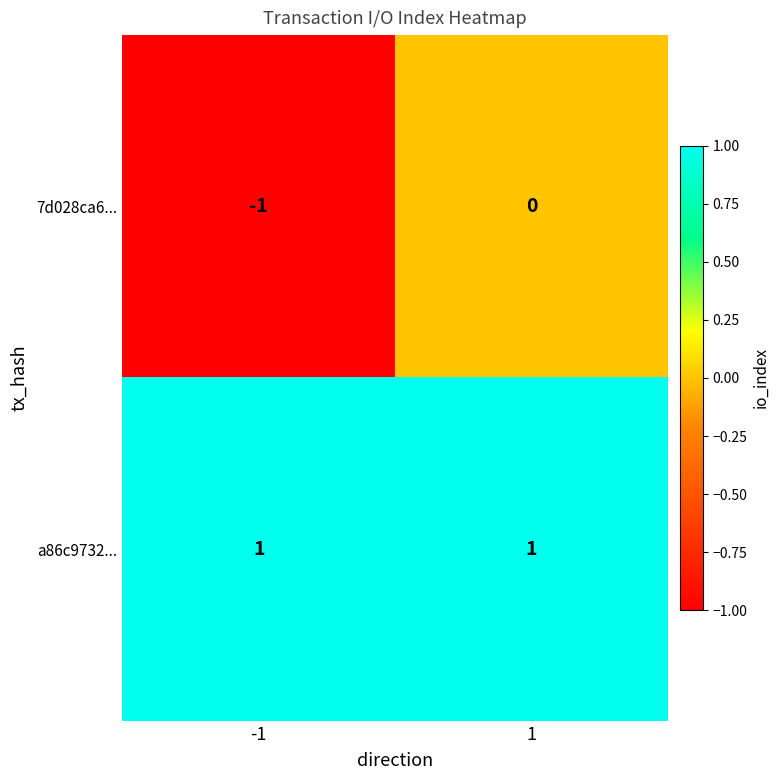

What is the total value across all series at 1?

1